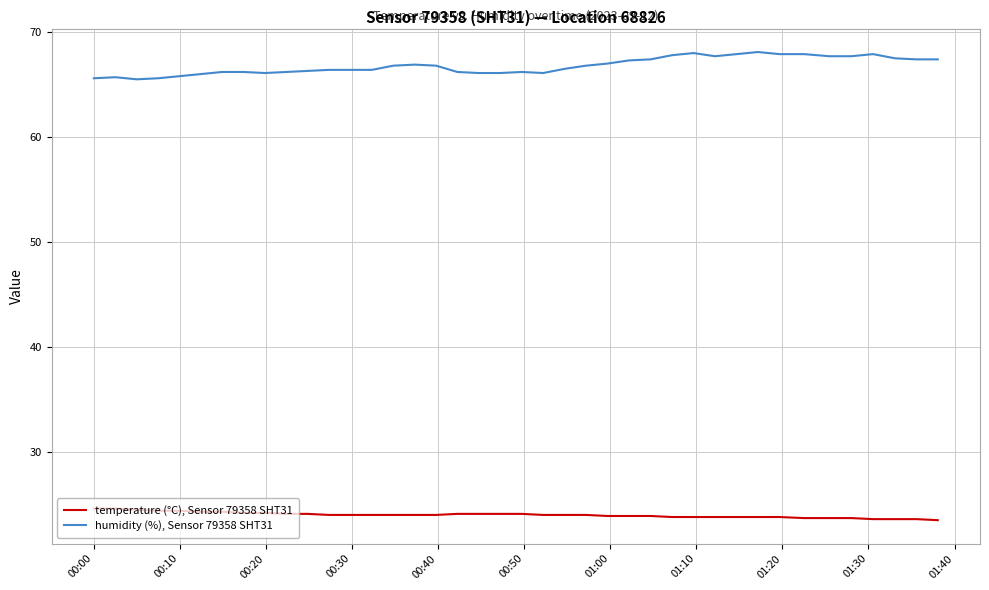

True or false: humidity (%), Sensor 79358 SHT31 and temperature (°C), Sensor 79358 SHT31 intersect in this chart.

False